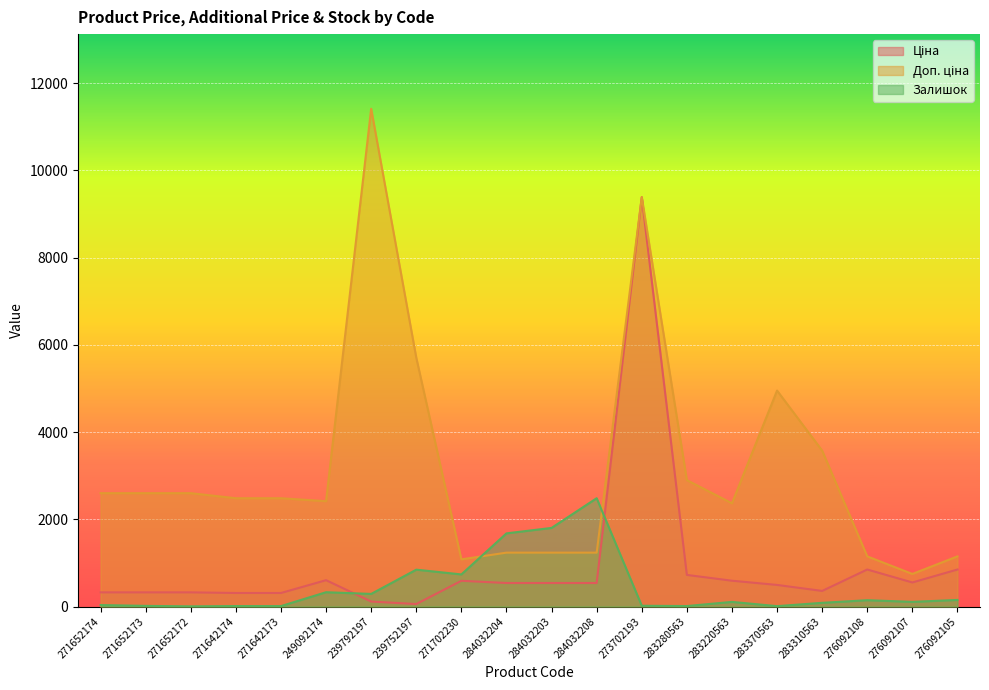

Reading left to right, what are all the values shown in this chart?

Ціна: 324.8	324.8	324.8	310.3	310.3	603.7	114.1	57.0	589.9	539.0	539.0	539.0	9384.0	724.5	591.6	495.0	357.4	848.4	551.5	848.4
Доп. ціна: 2598.3	2598.3	2598.3	2482.4	2482.4	2414.8	11410.0	5705.0	1081.7	1235.4	1235.4	1235.4	9384.0	2897.8	2366.5	4950.4	3573.9	1149.7	747.0	1149.7
Залишок: 34.0	15.0	4.0	11.0	10.0	328.0	289.0	845.0	736.0	1677.0	1802.0	2483.0	18.0	11.0	106.0	9.0	85.0	145.0	107.0	151.0